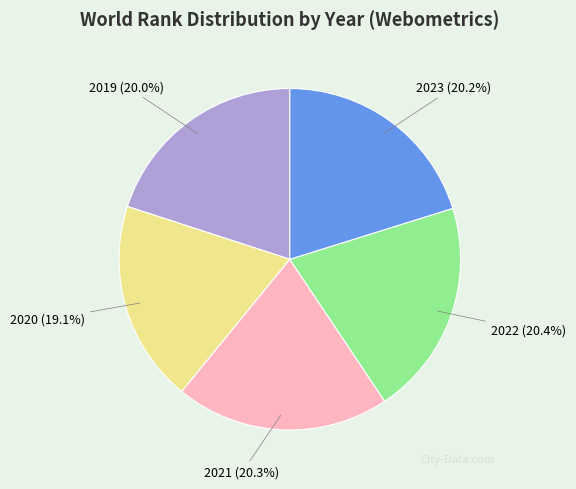

Is it true that 2022 is 20% of the pie?

True